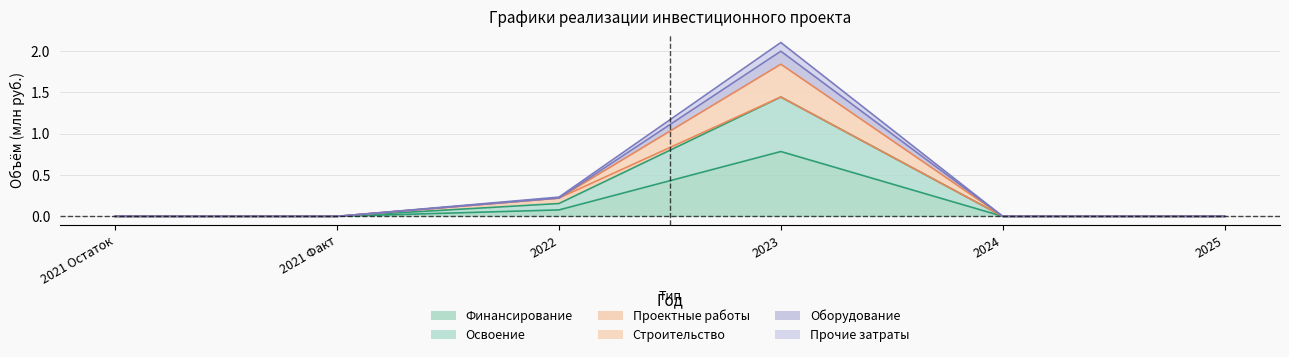

How many lines are shown in the chart?

6